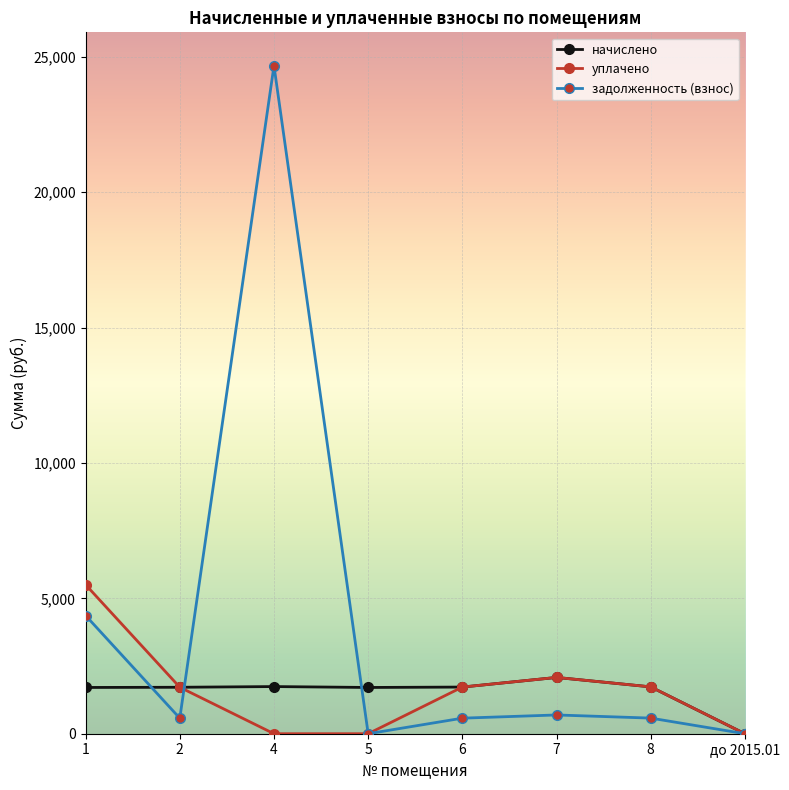

How many values in the задолженность (взнос) series are below 576?

4